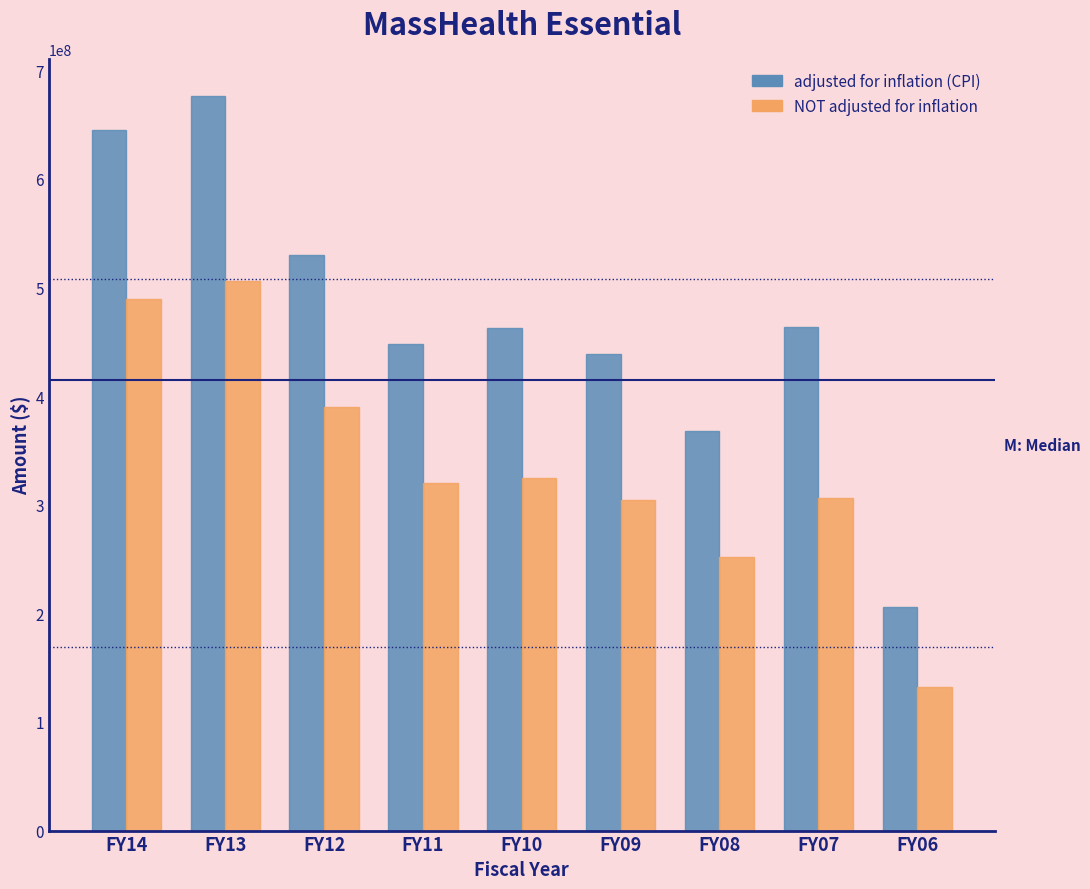

What value does the NOT adjusted for inflation series have at FY14?

489878244